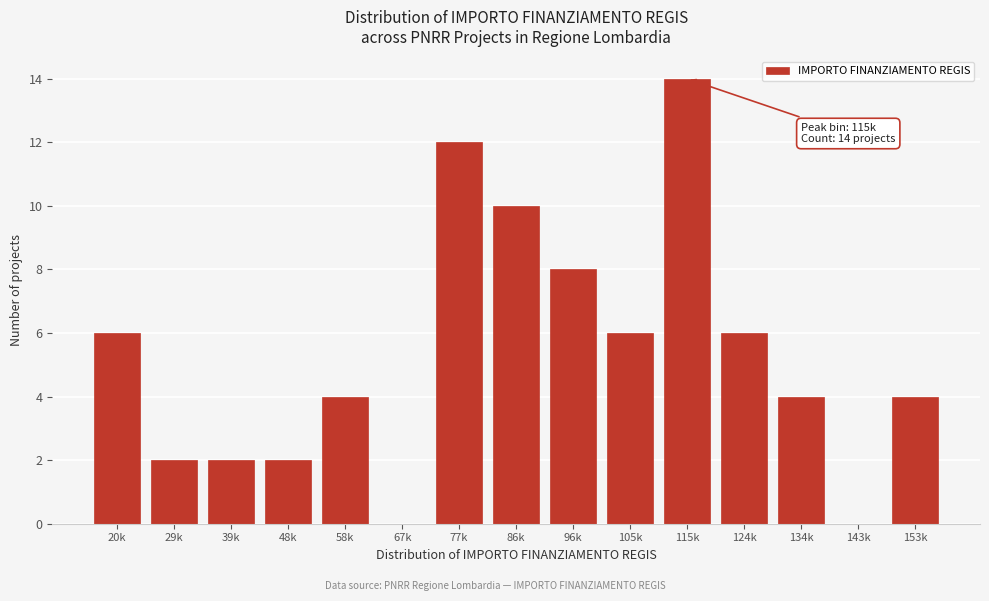

Reading right to left, extract all data points from this chart.

153k=4	143k=0	134k=4	124k=6	115k=14	105k=6	96k=8	86k=10	77k=12	67k=0	58k=4	48k=2	39k=2	29k=2	20k=6